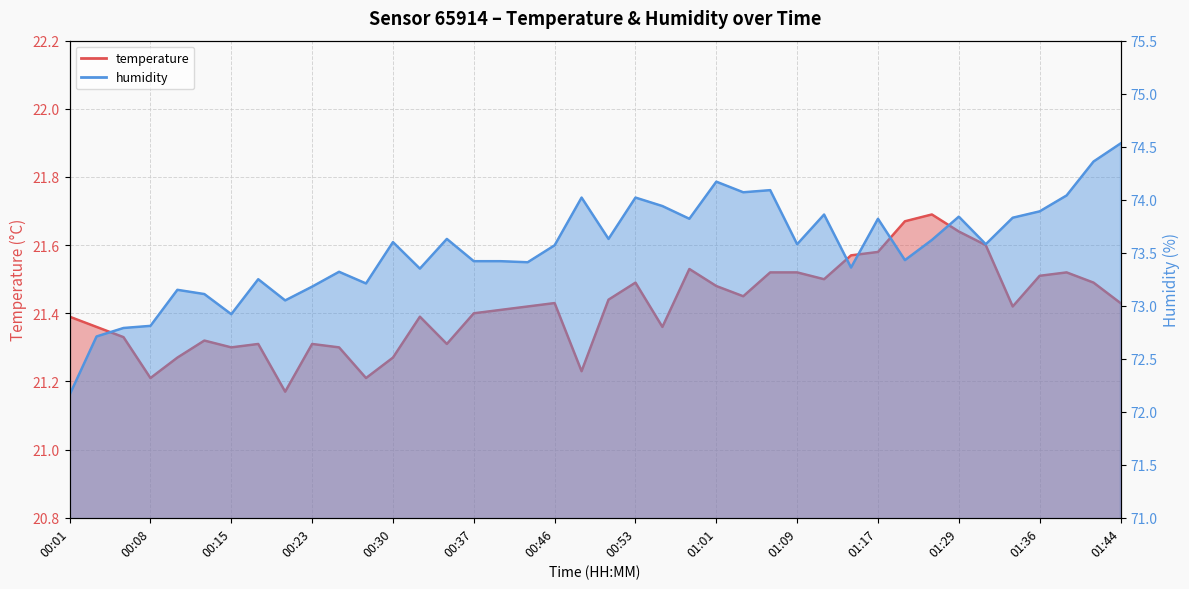

What is the smallest value displayed?

21.2